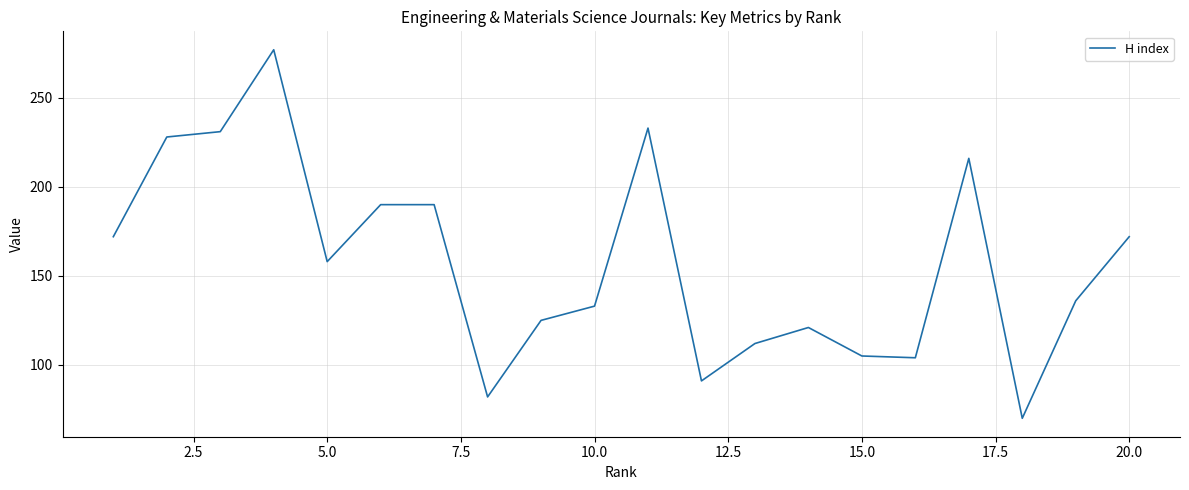

How many lines are shown in the chart?

1